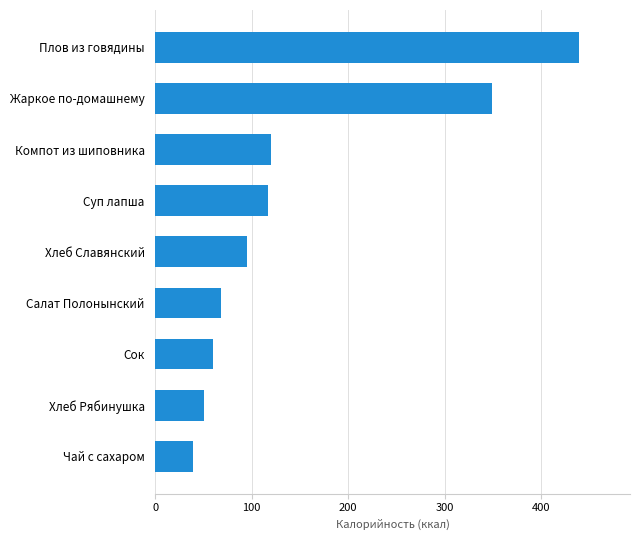

The value at Чай с сахаром is 39.0. True or false?

True